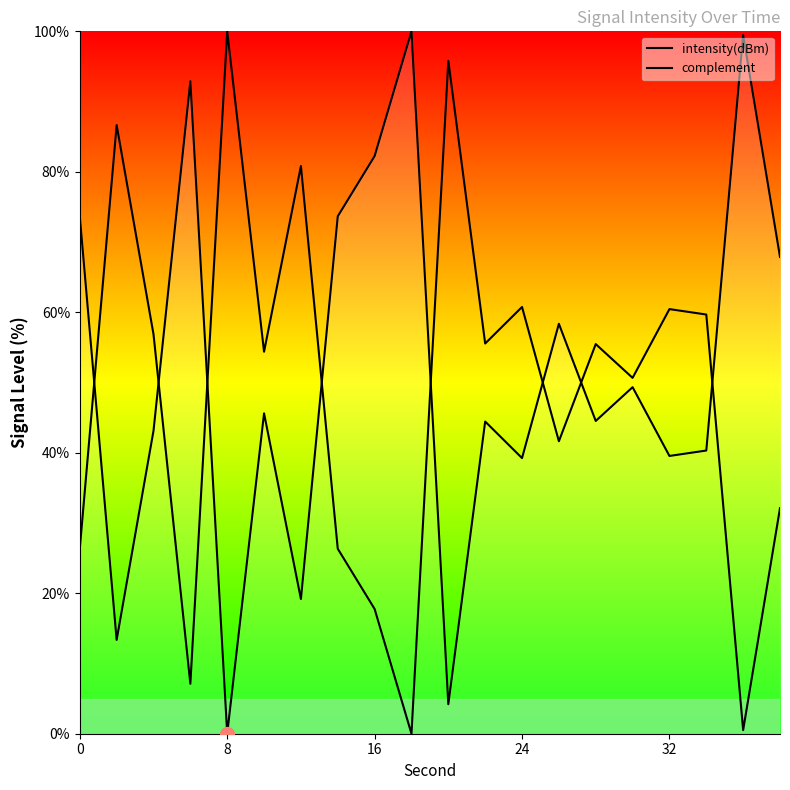

How many categories are shown in the chart?

20